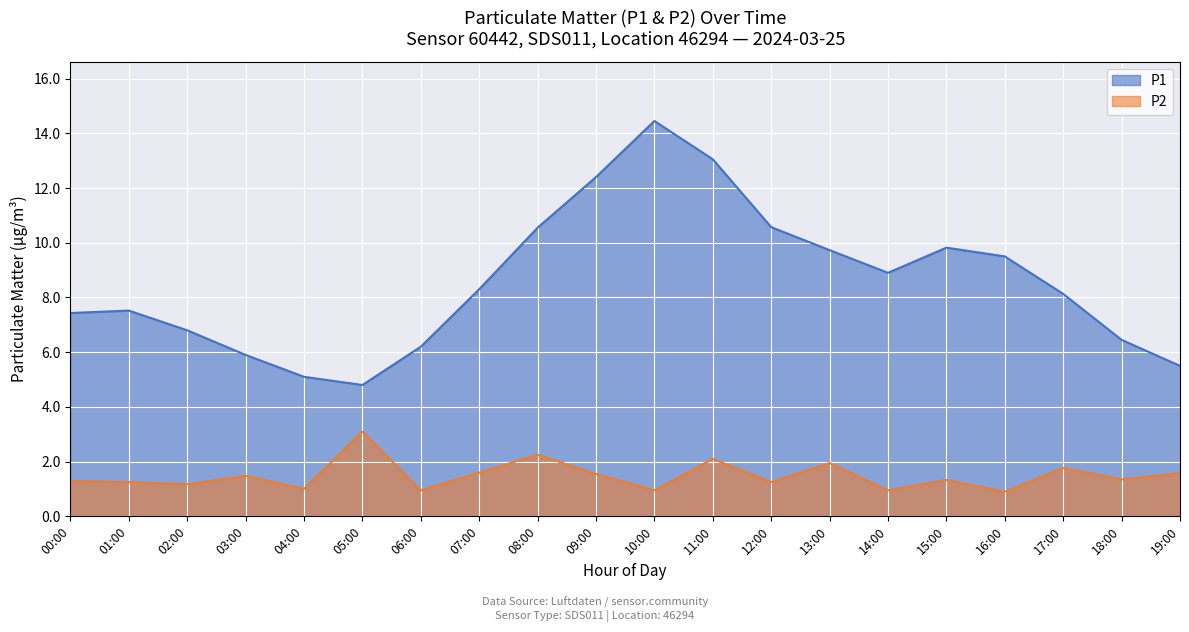

True or false: P1 has more than 1 points higher than both neighbors.

True